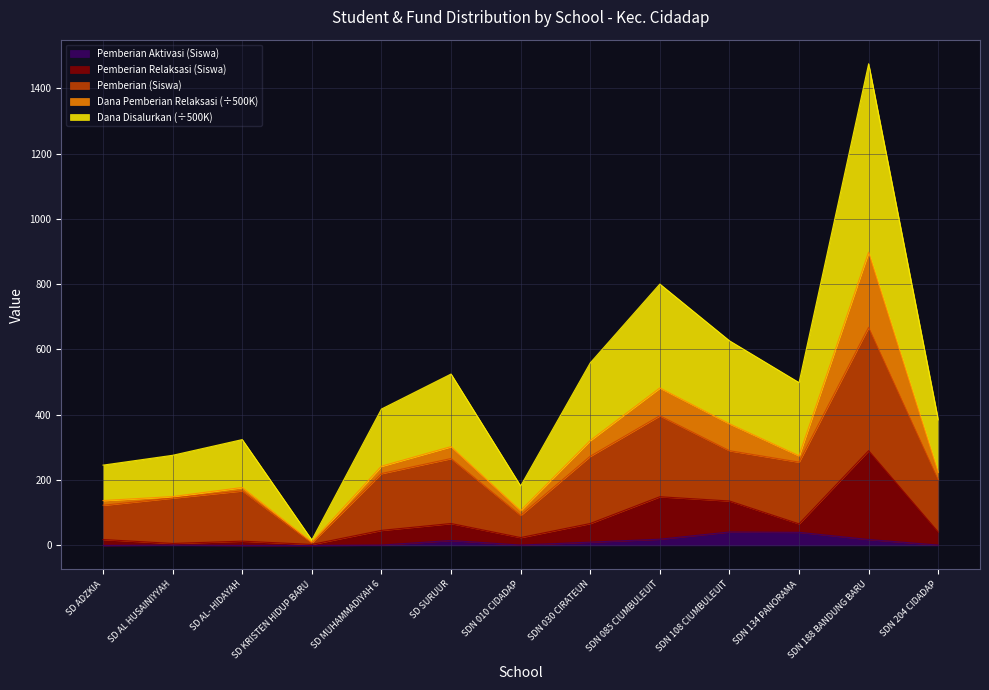

At which label does Pemberian Relaksasi (Siswa) first exceed 46?

SD SURUUR